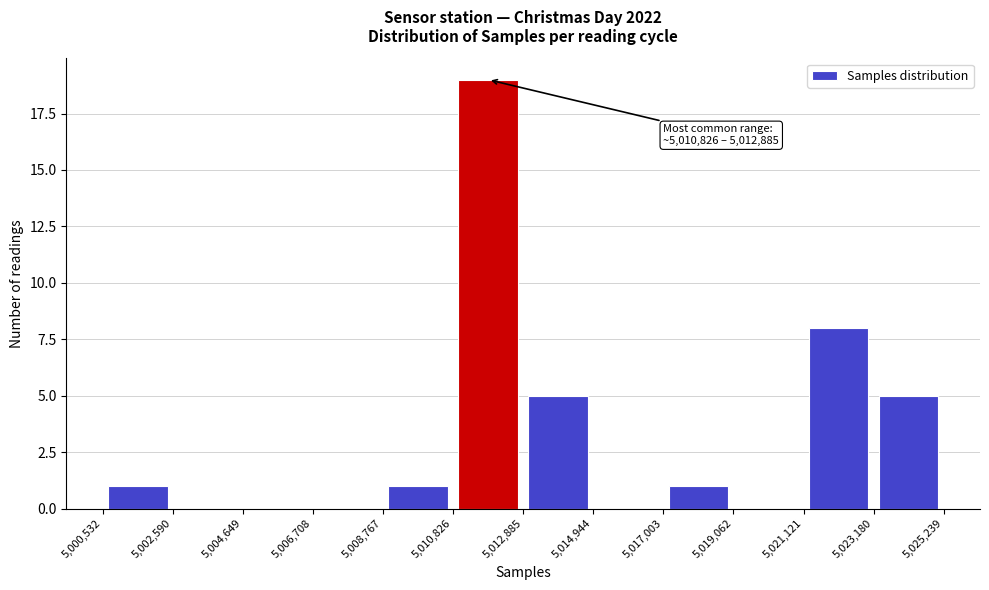

Which range on the x-axis has the tallest bar?

5,010,826 to 5,012,885